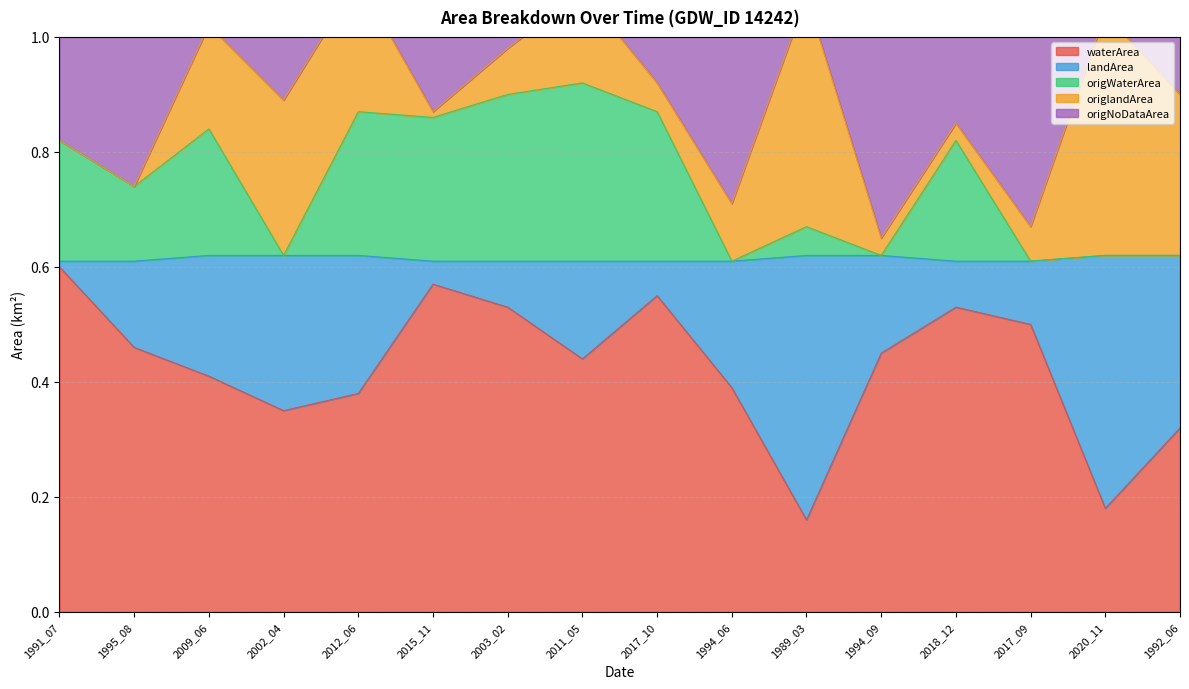

At which category does waterArea reach its first local valley?

2002_04